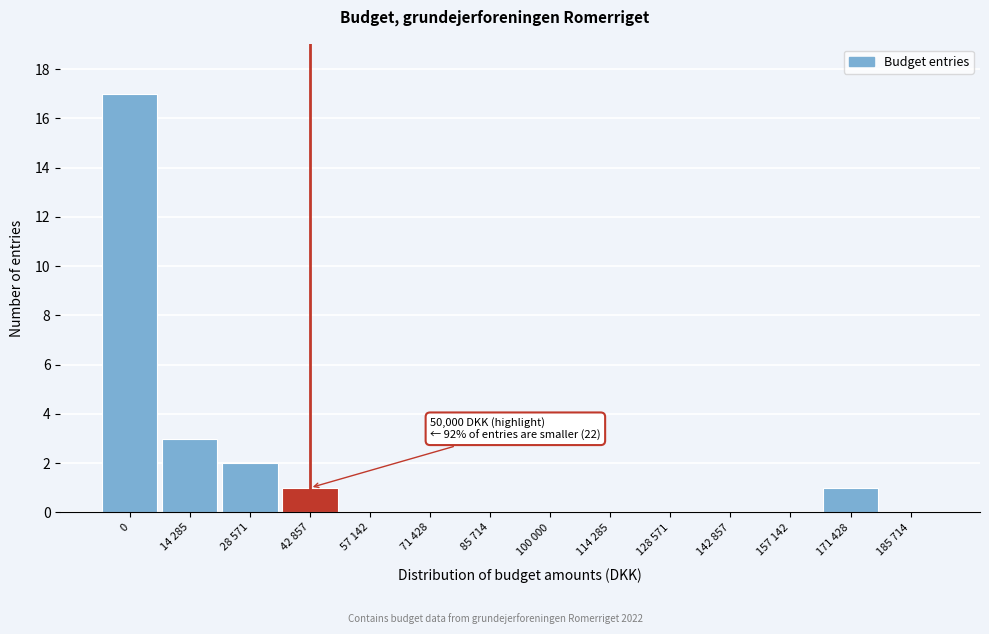

Reading left to right, extract all data points from this chart.

0=17	14 285=3	28 571=2	42 857=1	57 142=0	71 428=0	85 714=0	100 000=0	114 285=0	128 571=0	142 857=0	157 142=0	171 428=1	185 714=0